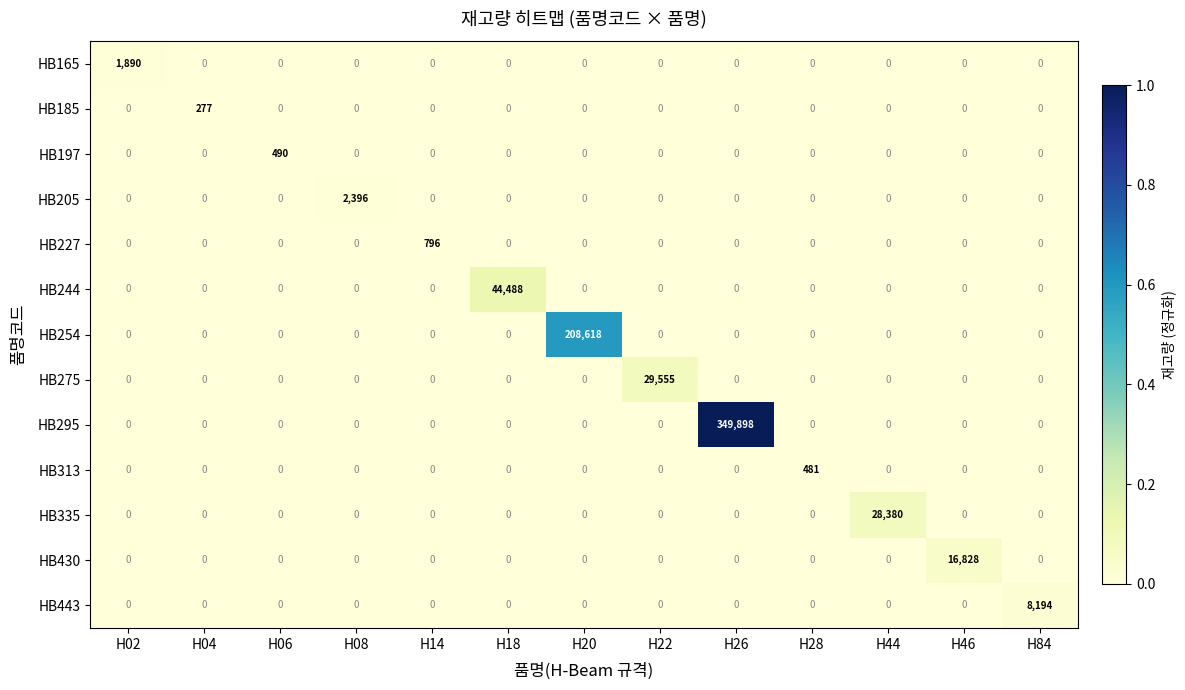

What is the total value across all series at H22?

29555